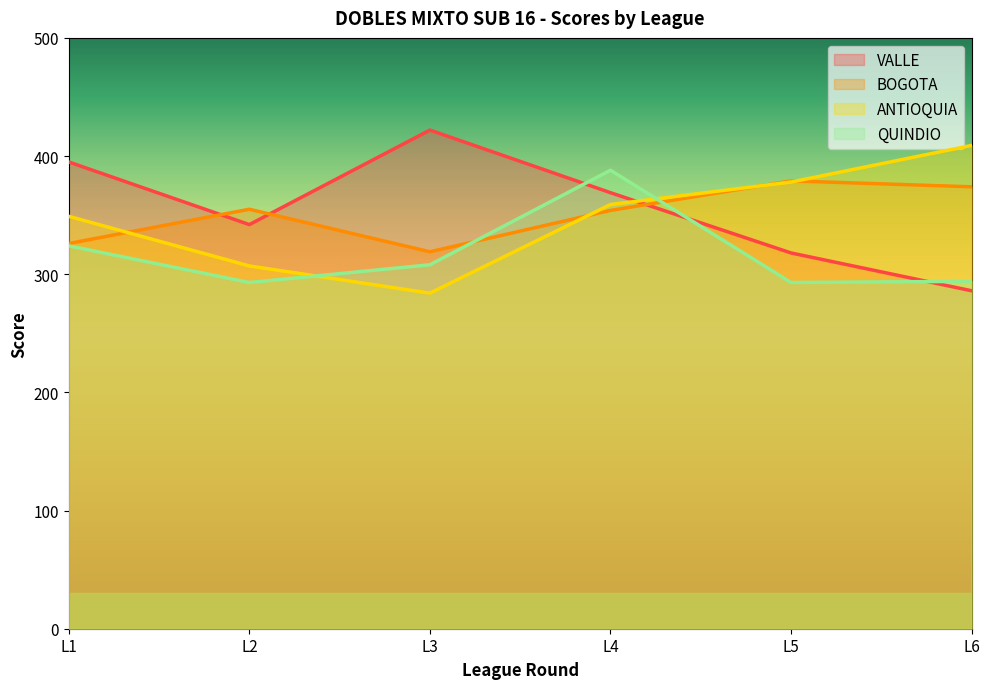

Does the chart display data point markers on the line(s)?

No